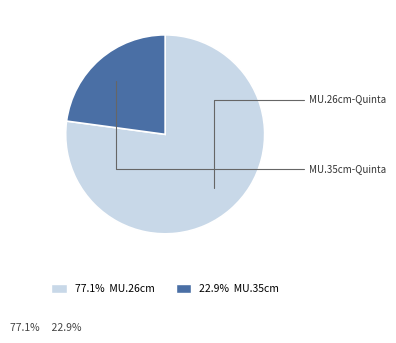

Does any single category account for the majority?

Yes